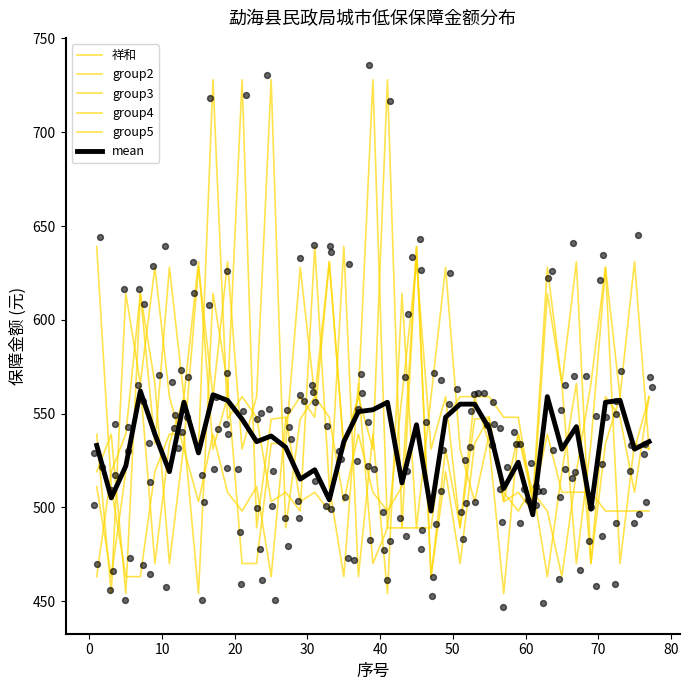

Which series reaches the maximum Y coordinate?

祥和